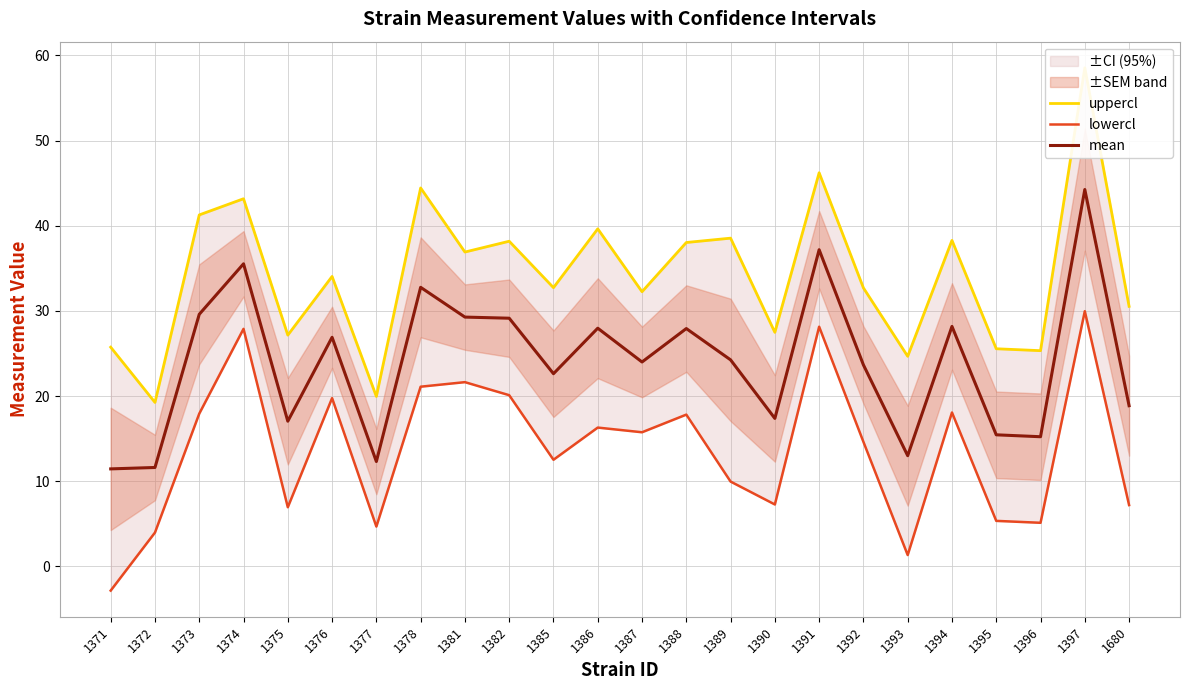

How many data points in uppercl are less than 34?

12